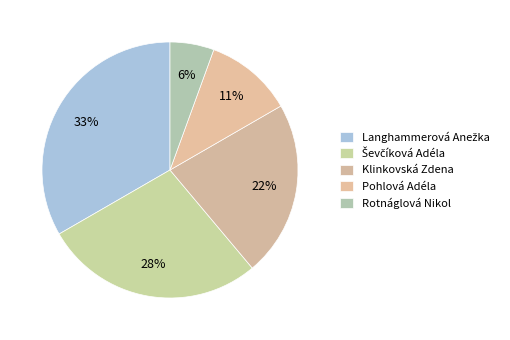

How many slices are in this pie chart?

5